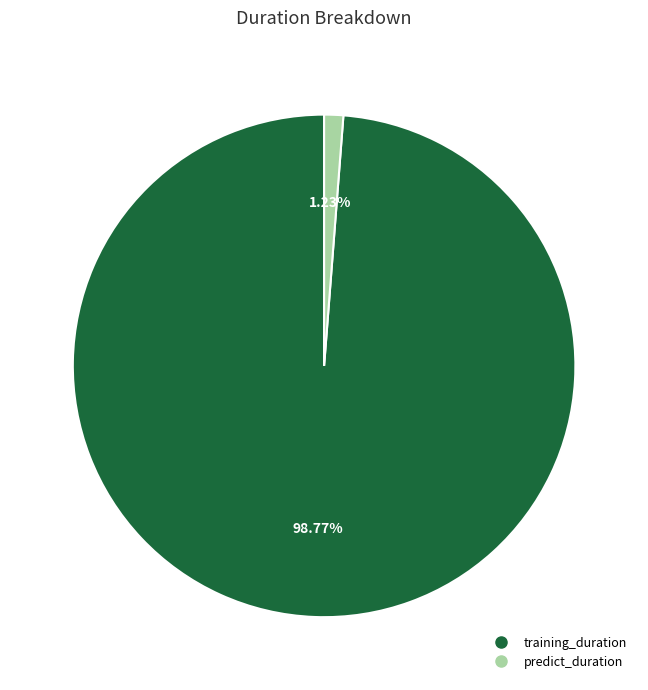

How many slices are in this pie chart?

2